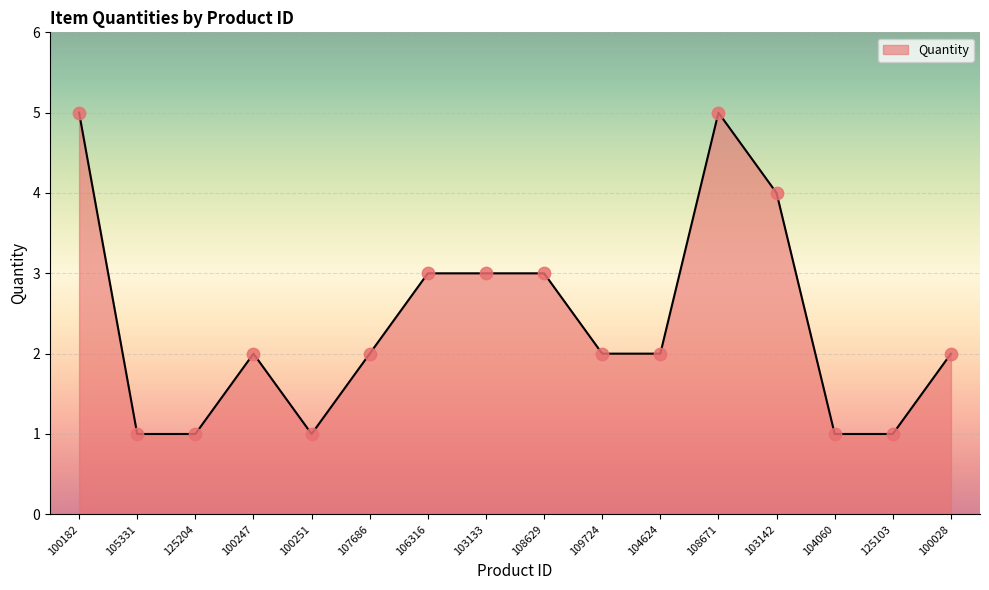

Between 106316 and 108671, which is larger?

108671